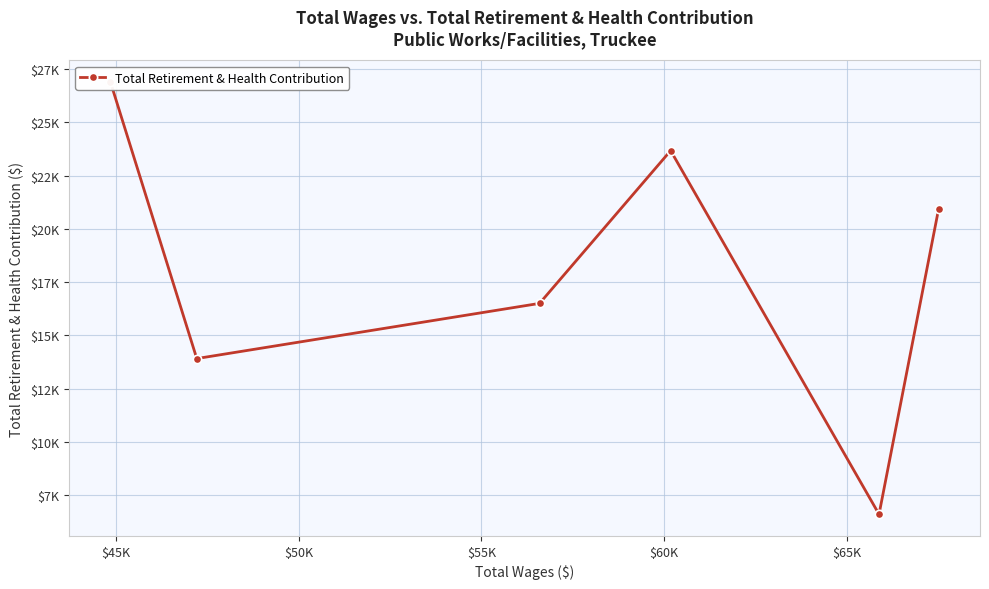

What is the maximum value shown in the chart?

26889